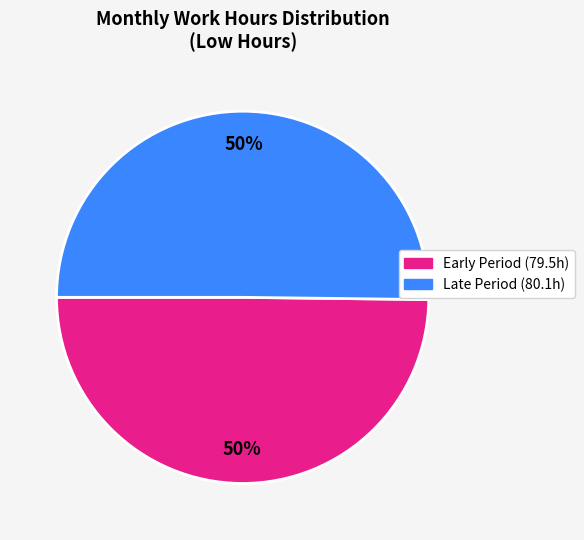

To the nearest percent, what is the average slice percentage?

50%